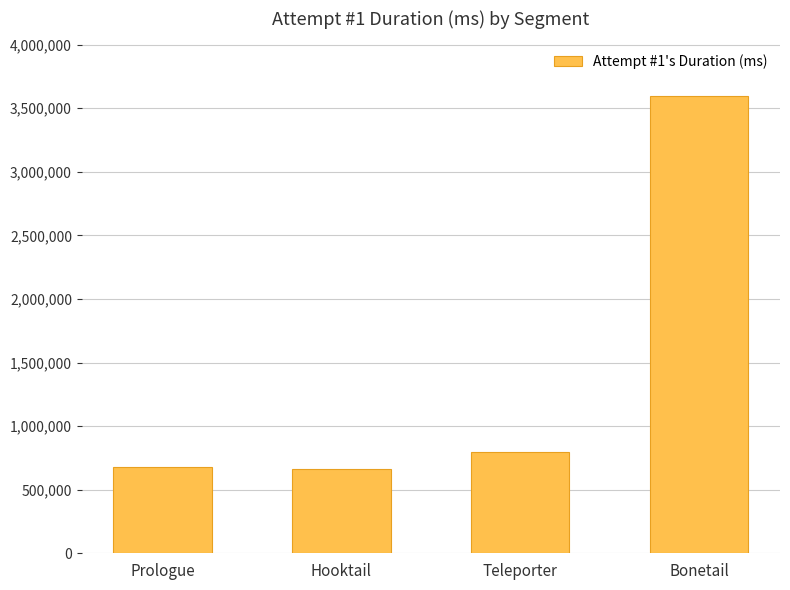

How many categories are shown in the chart?

4